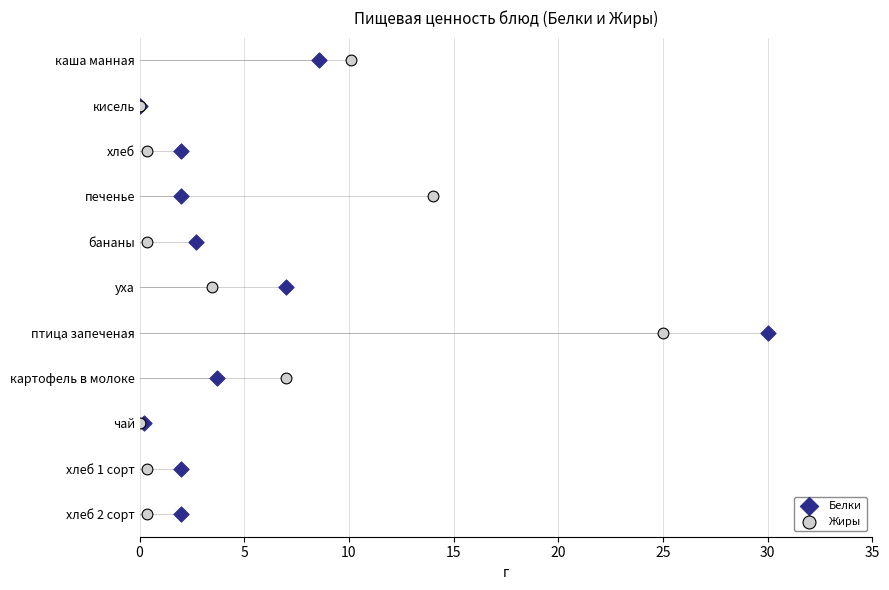

What are all the series names shown in the legend?

Белки, Жиры